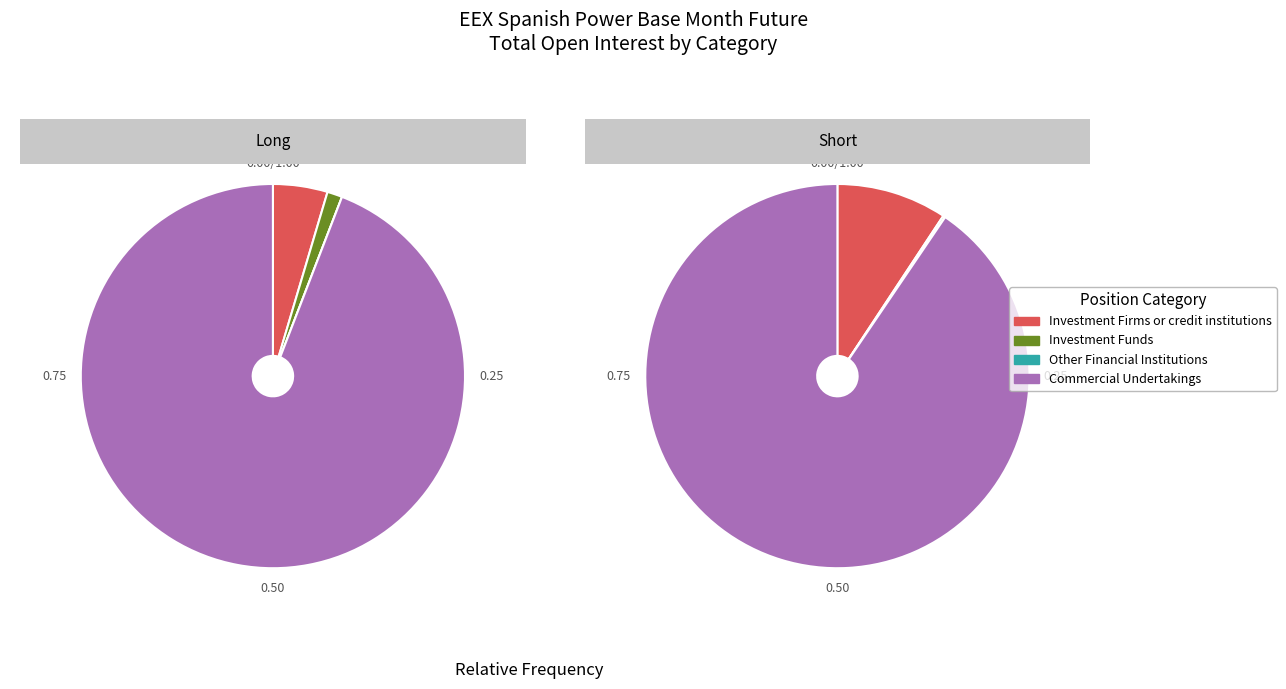

Is it true that Other Financial Institutions is 0% of the pie?

True